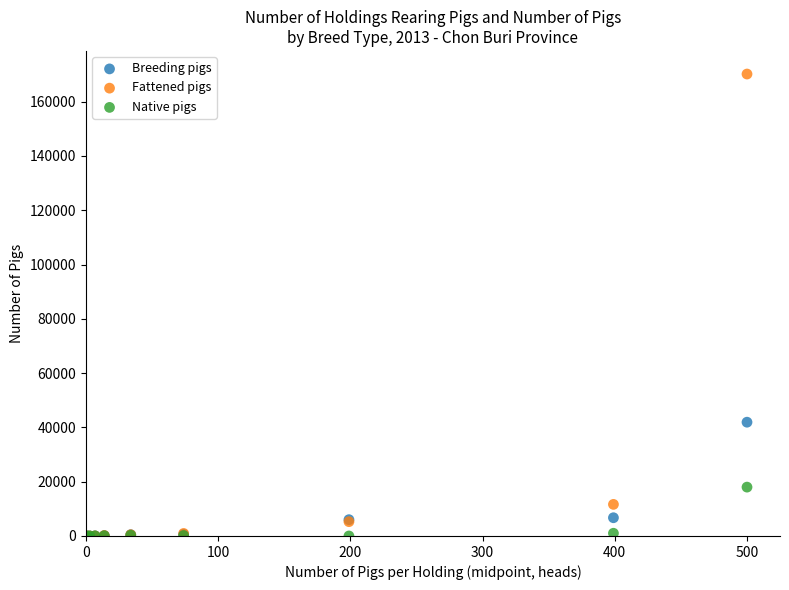

In the Breeding pigs series, what Y value is closest to 20962?

6720